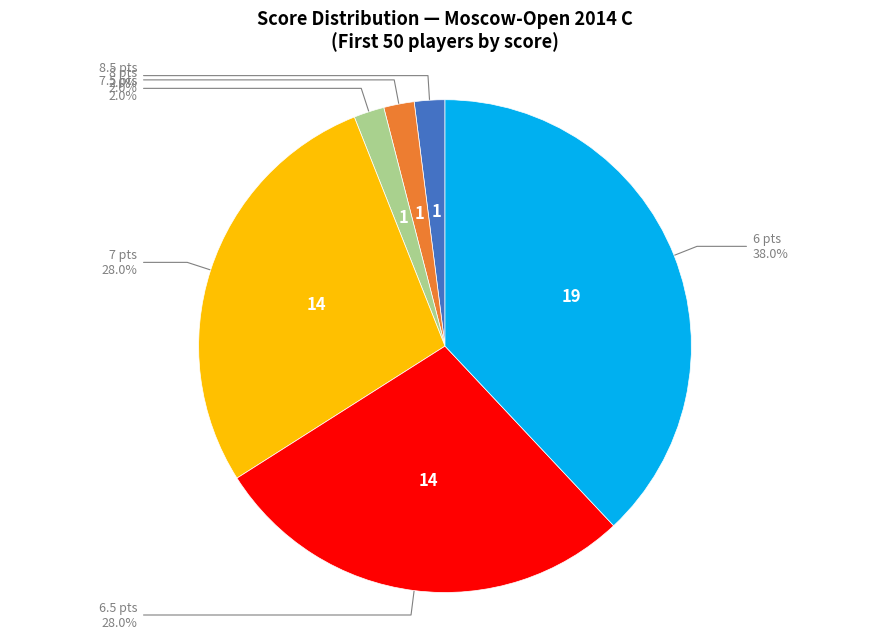

Is there any slice that represents more than half of the pie?

No